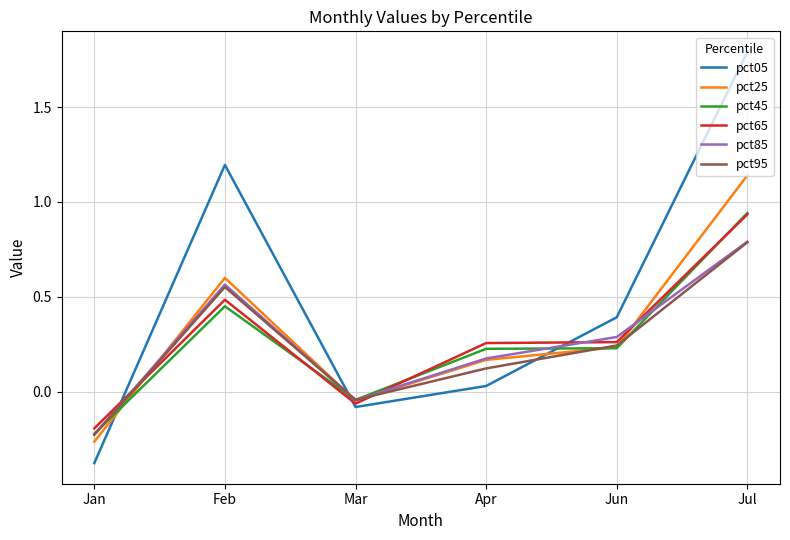

What is the minimum value shown in the chart?

-0.4